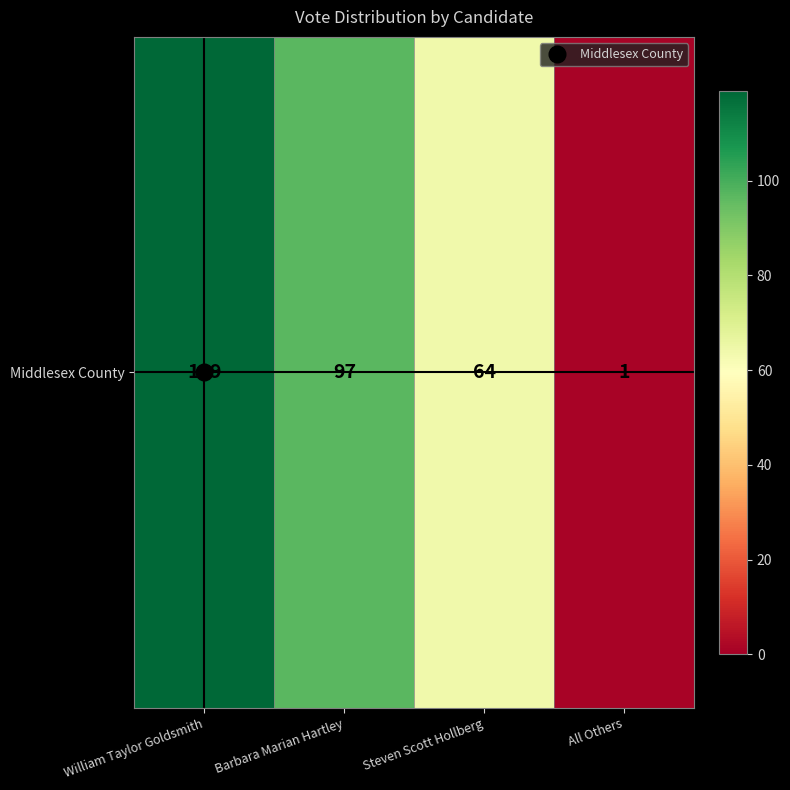

Which label corresponds to the smallest value in the chart?

All Others